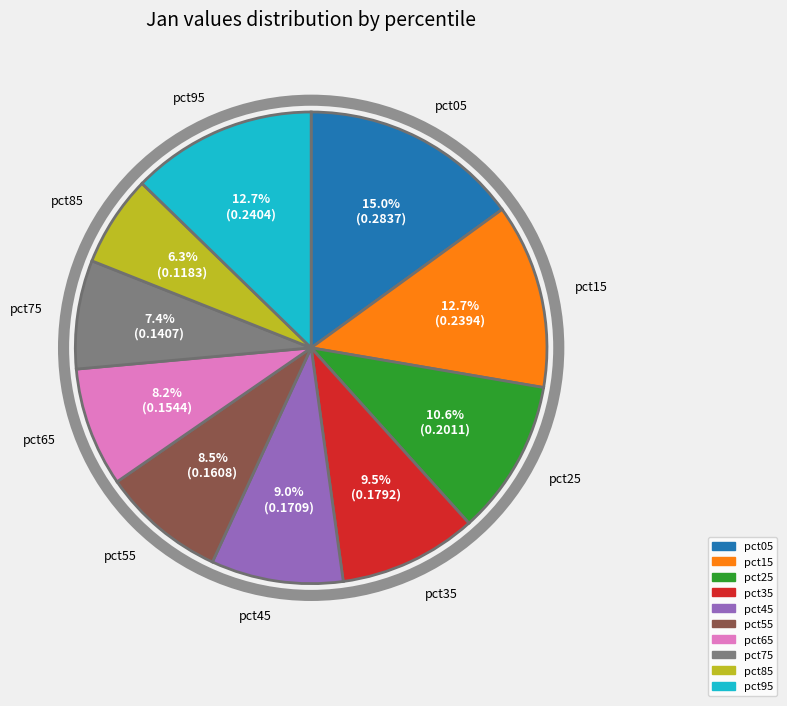

Is it true that pct75 is 1% of the pie?

False